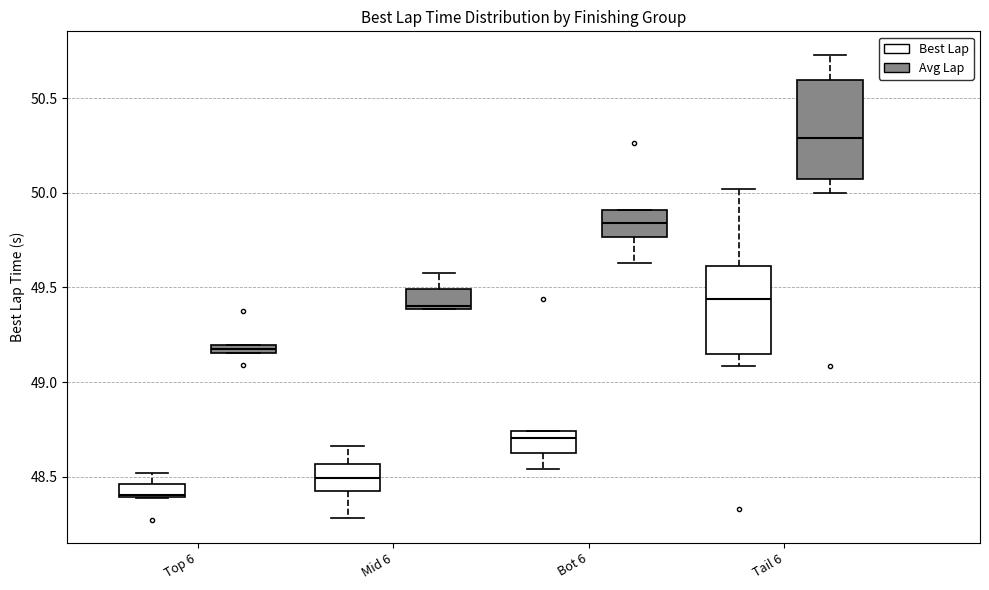

Which box has the lowest median line?

Top 6 (Best Lap)